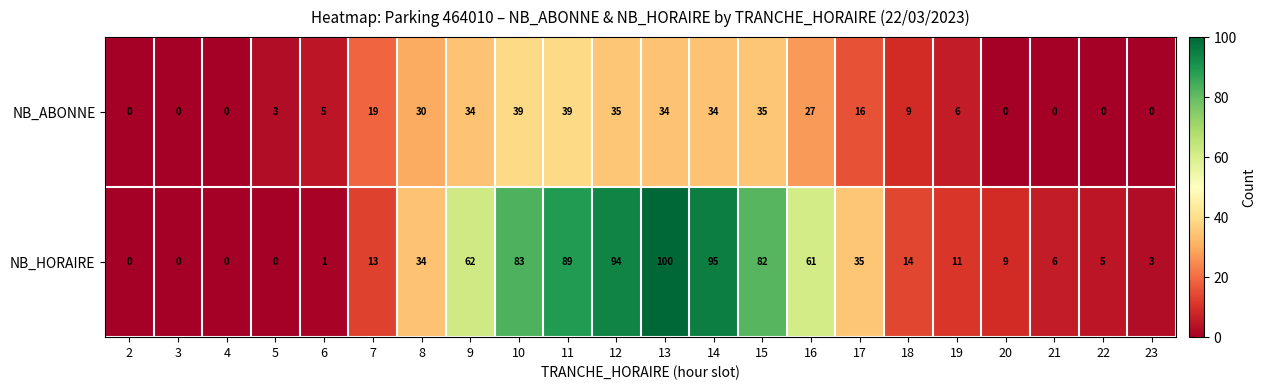

Which series has the largest range (max minus min)?

NB_HORAIRE